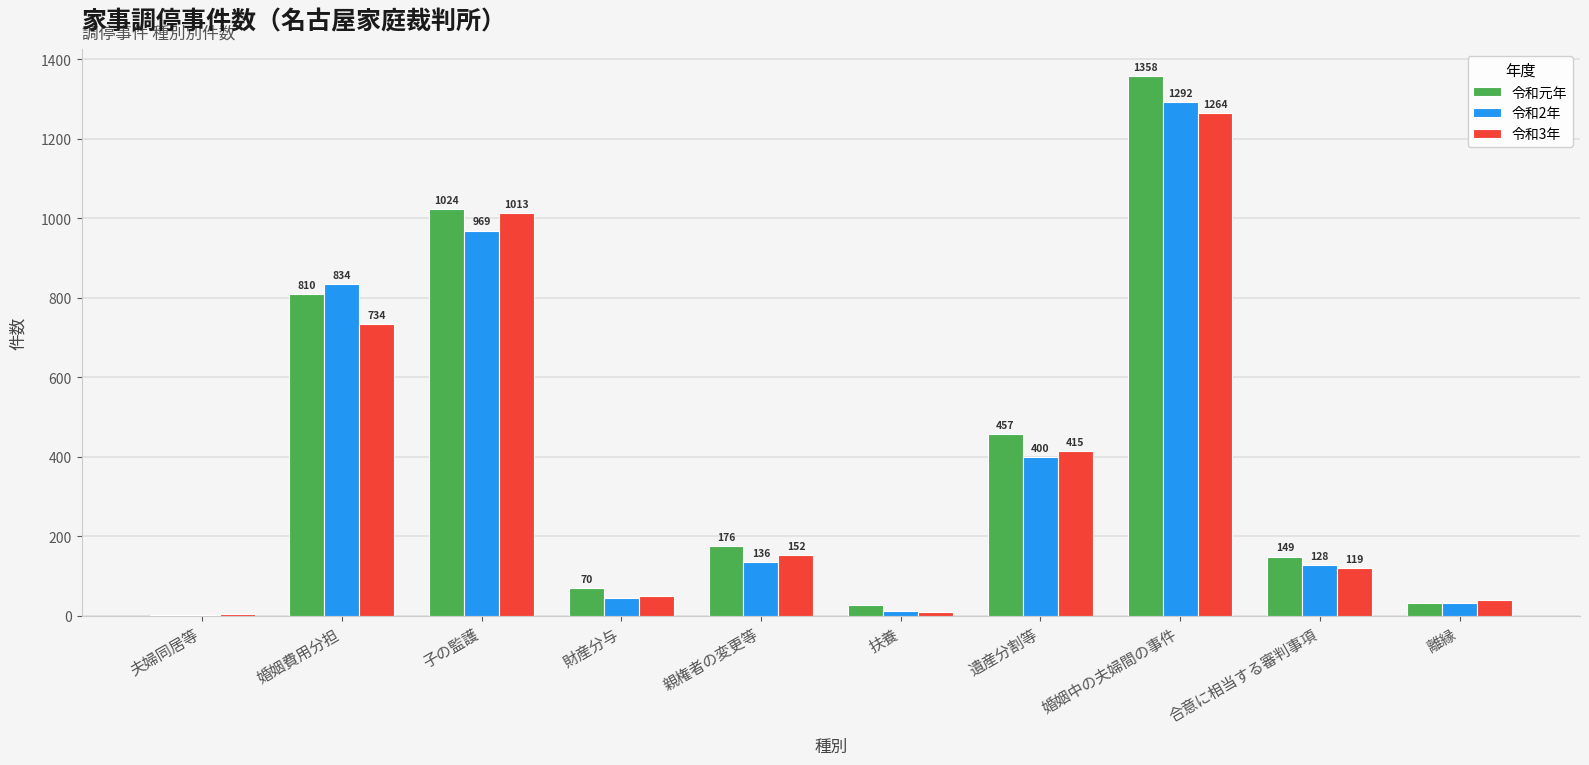

Read the 令和3年 value at 扶養.

10